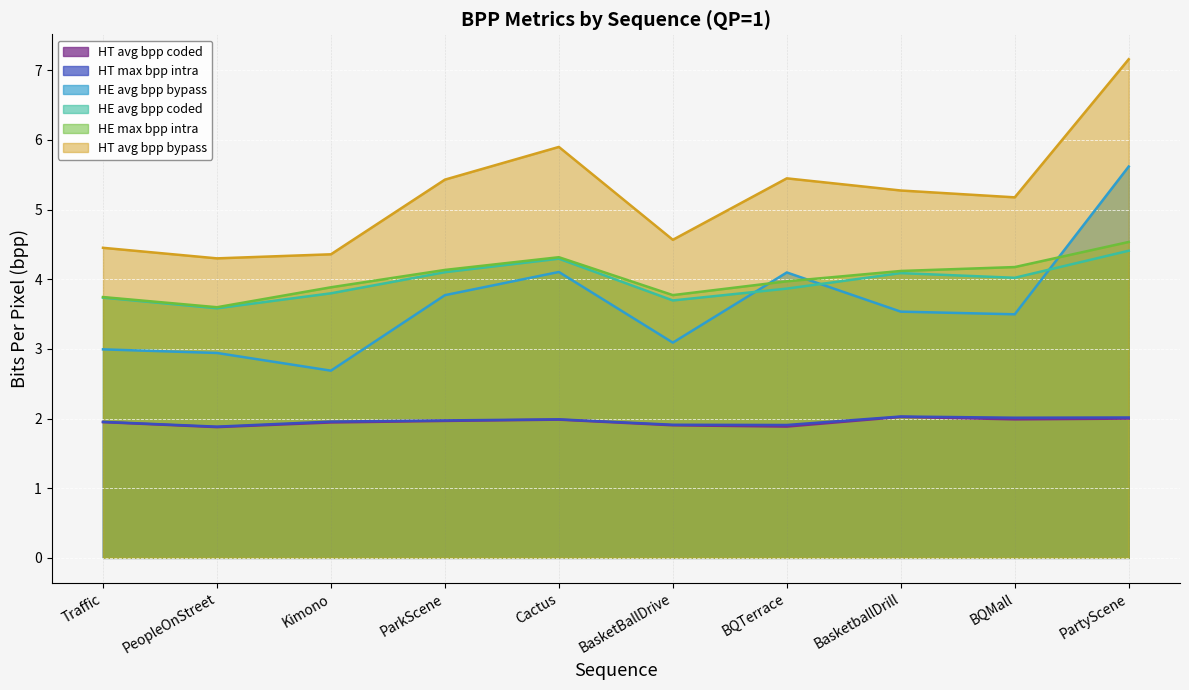

What is the value of the avg_bpp_HE_coded point at the 8th from the left?

4.1